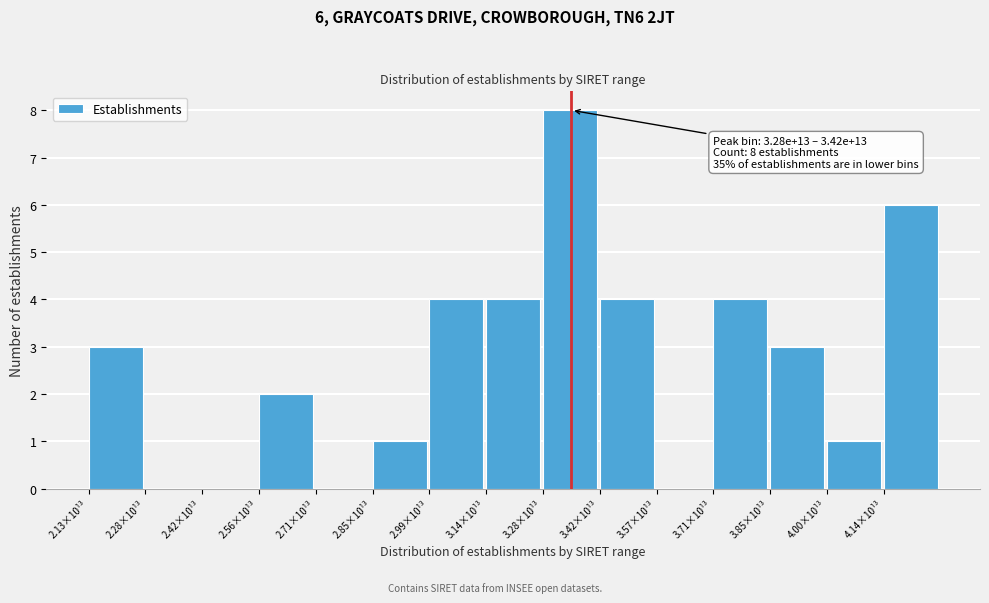

Reading left to right, what are all the values shown in this chart?

2.13×10¹³=3	2.28×10¹³=0	2.42×10¹³=0	2.56×10¹³=2	2.71×10¹³=0	2.85×10¹³=1	2.99×10¹³=4	3.14×10¹³=4	3.28×10¹³=8	3.42×10¹³=4	3.57×10¹³=0	3.71×10¹³=4	3.85×10¹³=3	4.00×10¹³=1	4.14×10¹³=6